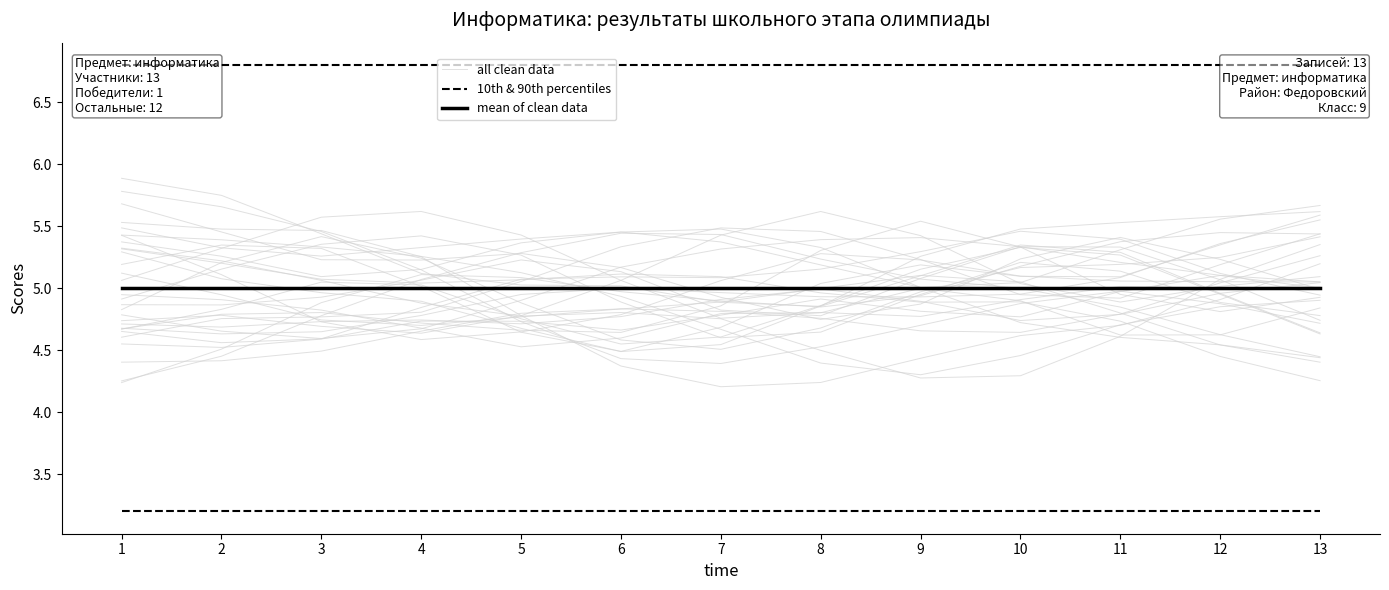

At which label does 10th & 90th percentiles reach its minimum?

1